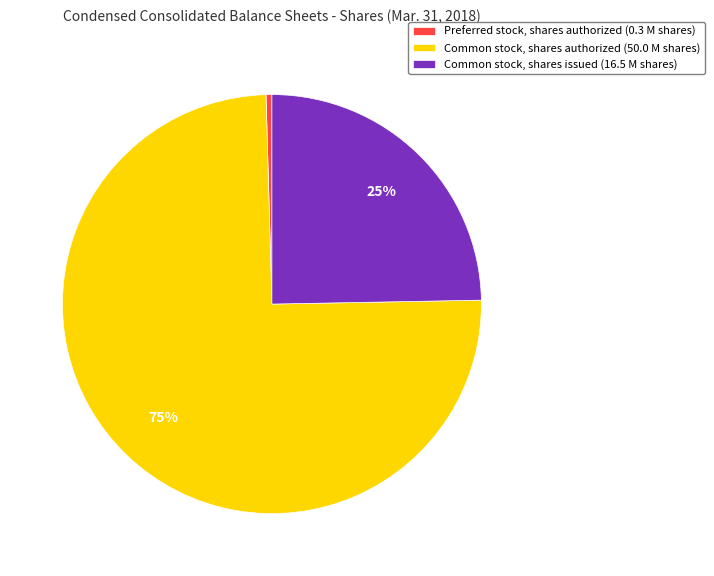

To the nearest percent, what portion does Common stock, shares authorized represent?

75%